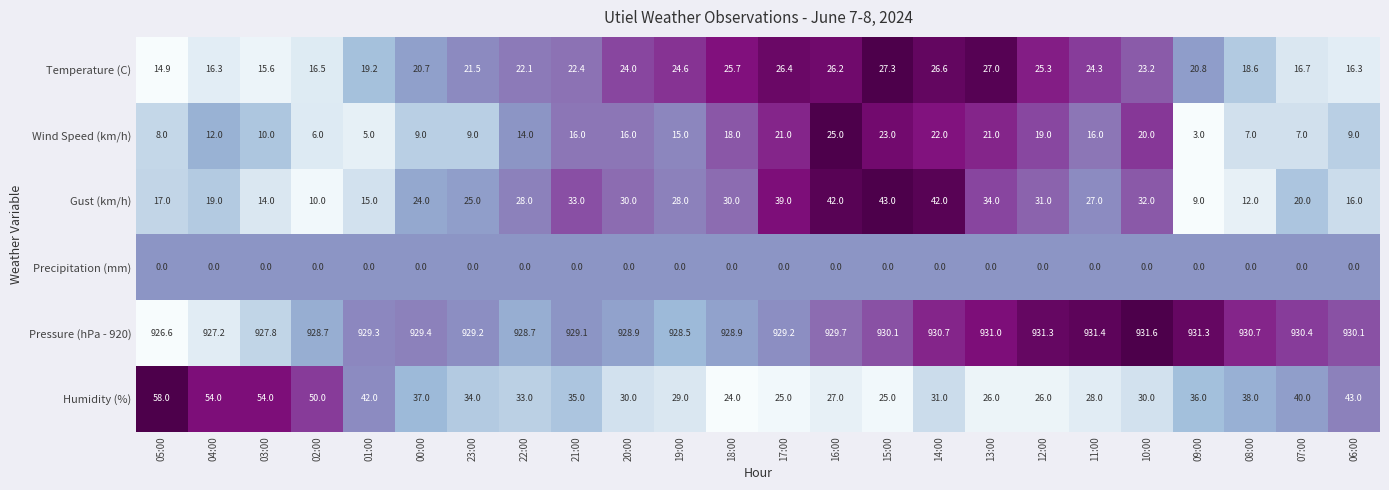

Is it true that Temperature (C) equals 9.5 at 09:00?

False